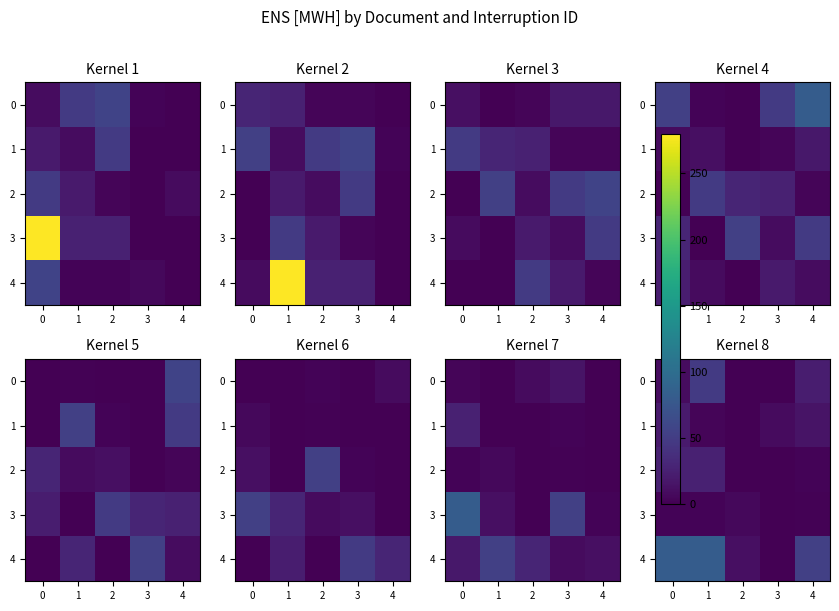

True or false: row_2 has a value of 0.0 at 1.

True